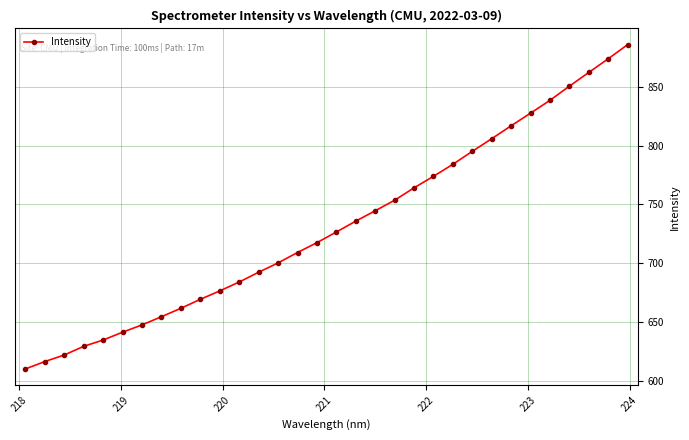

What is the difference between the second highest and second lowest values?

257.0